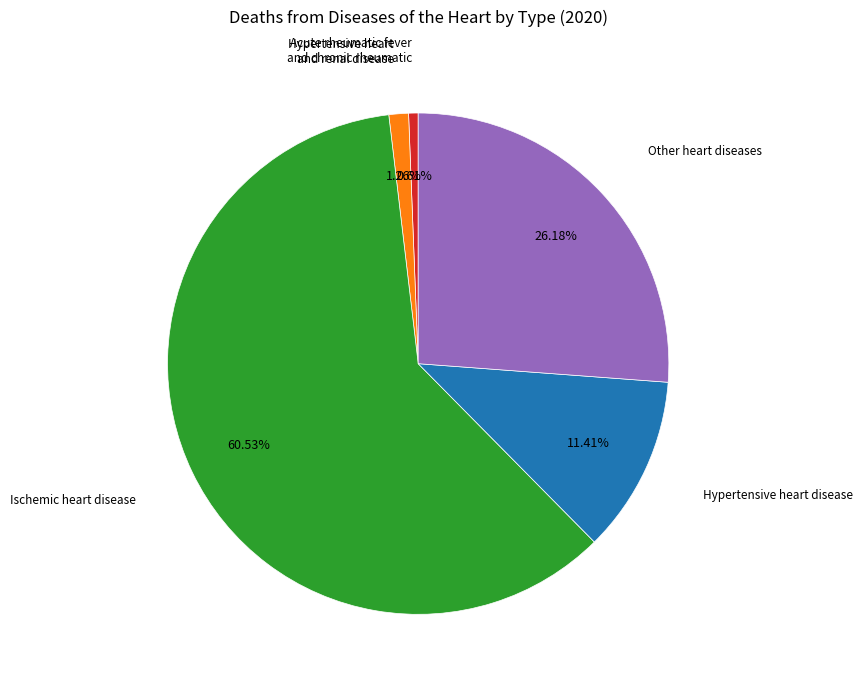

Is there a majority slice in this chart?

Yes